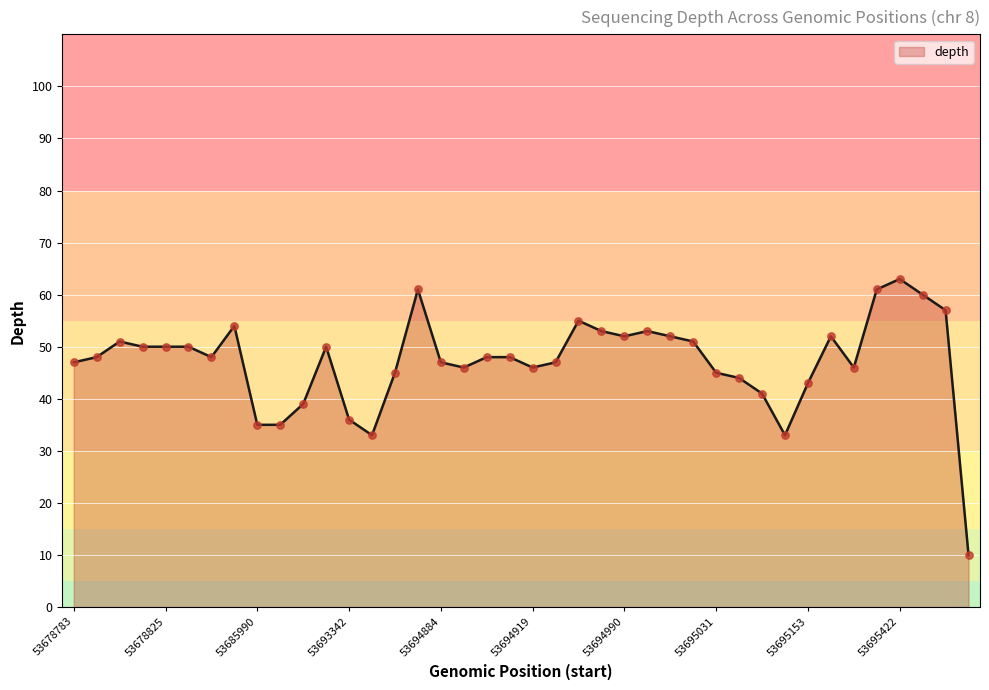

What is the difference between the maximum and minimum values?

53